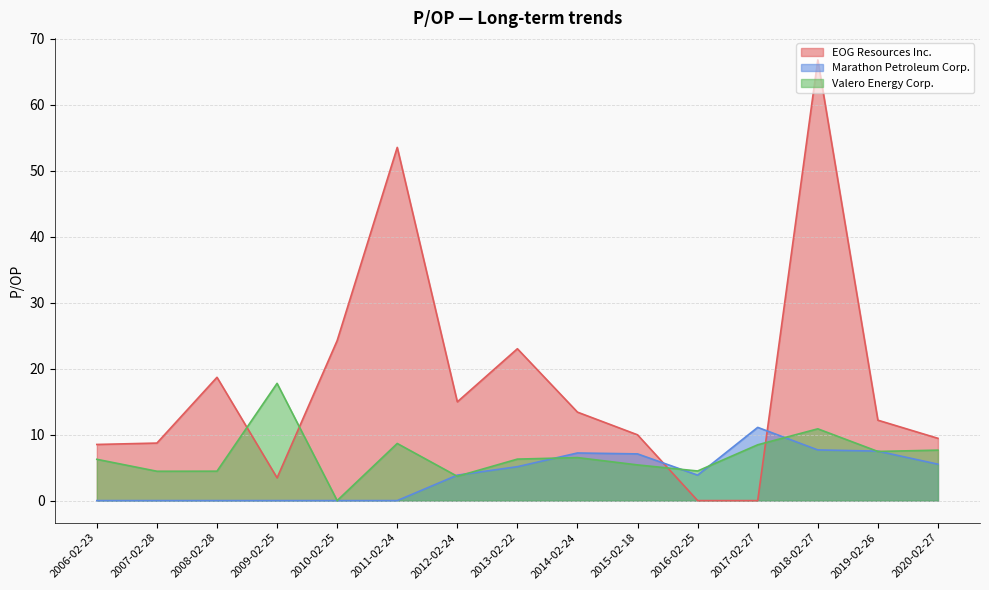

Reading left to right, extract all data points from this chart.

EOG Resources Inc.: 8.5	8.7	18.7	3.5	24.2	53.5	15.0	23.0	13.4	10.0	0.0	0.0	66.8	12.2	9.4
Marathon Petroleum Corp.: 0.0	0.0	0.0	0.0	0.0	0.0	3.9	5.1	7.2	7.1	3.9	11.1	7.7	7.5	5.5
Valero Energy Corp.: 6.3	4.5	4.5	17.8	0.0	8.7	3.7	6.3	6.5	5.4	4.5	8.5	10.9	7.5	7.7